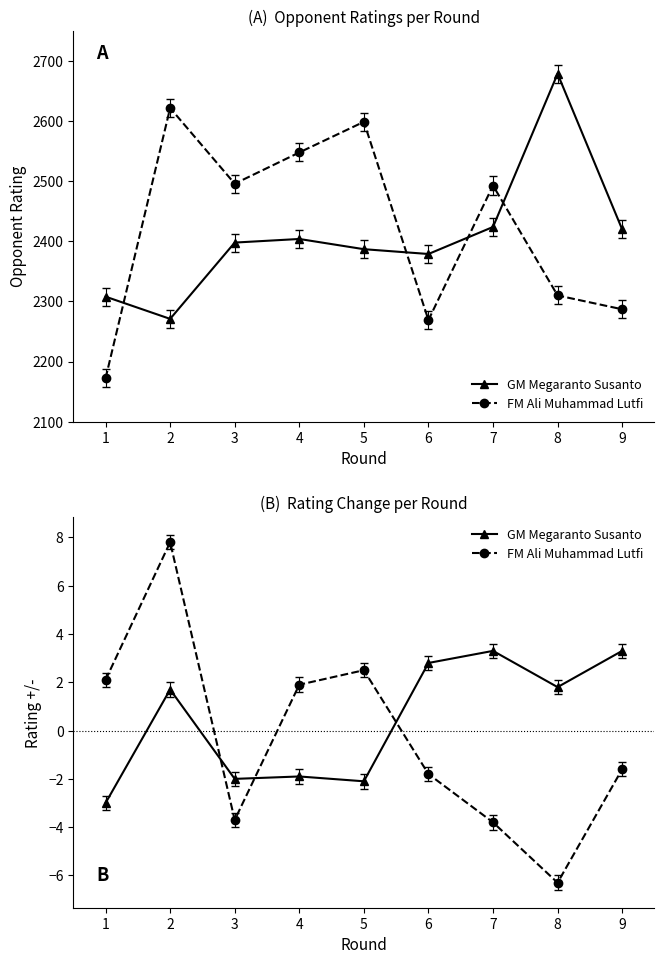

Between 3 and 7, which is larger?

7